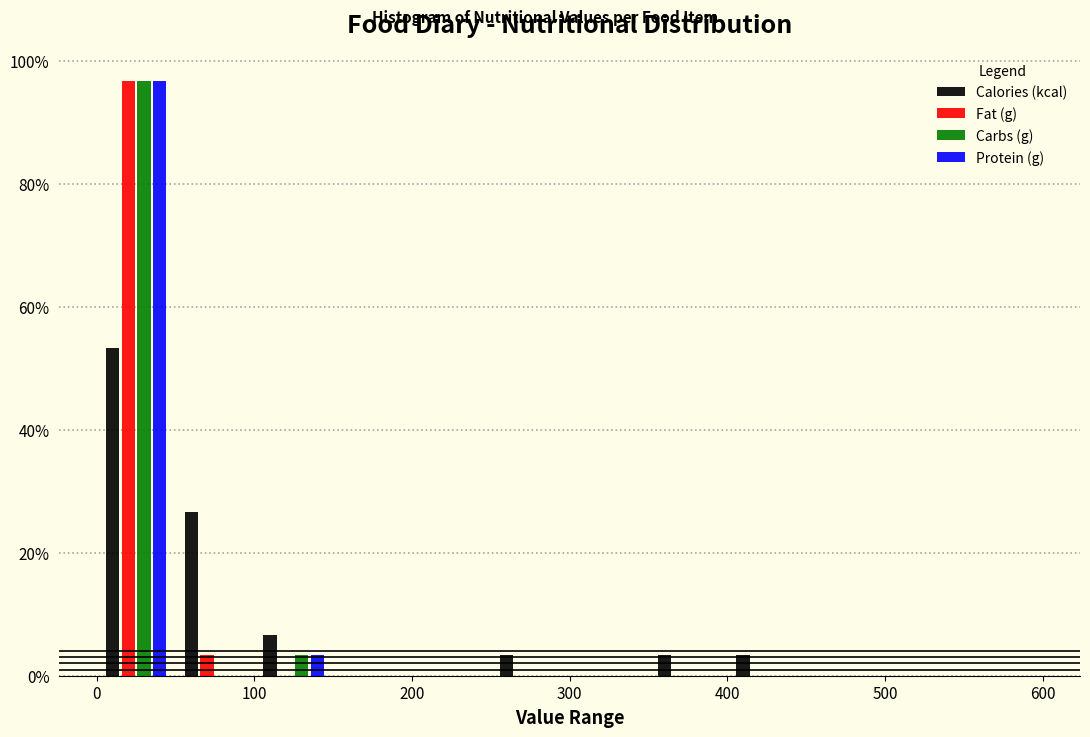

Reading left to right, list every range on the x-axis with the height of the bar of each series over it. The values are not printed on the chart, so give them approximately, as read against the axis.

0 to 50: Calories (kcal)=54	Fat (g)=96	Carbs (g)=96	Protein (g)=96
50 to 100: Calories (kcal)=26	Fat (g)=4	Carbs (g)=0	Protein (g)=0
100 to 150: Calories (kcal)=6	Fat (g)=0	Carbs (g)=4	Protein (g)=4
150 to 200: Calories (kcal)=0	Fat (g)=0	Carbs (g)=0	Protein (g)=0
200 to 250: Calories (kcal)=0	Fat (g)=0	Carbs (g)=0	Protein (g)=0
250 to 300: Calories (kcal)=4	Fat (g)=0	Carbs (g)=0	Protein (g)=0
300 to 350: Calories (kcal)=0	Fat (g)=0	Carbs (g)=0	Protein (g)=0
350 to 400: Calories (kcal)=4	Fat (g)=0	Carbs (g)=0	Protein (g)=0
400 to 450: Calories (kcal)=4	Fat (g)=0	Carbs (g)=0	Protein (g)=0
450 to 500: Calories (kcal)=0	Fat (g)=0	Carbs (g)=0	Protein (g)=0
500 to 550: Calories (kcal)=0	Fat (g)=0	Carbs (g)=0	Protein (g)=0
550 to 600: Calories (kcal)=0	Fat (g)=0	Carbs (g)=0	Protein (g)=0